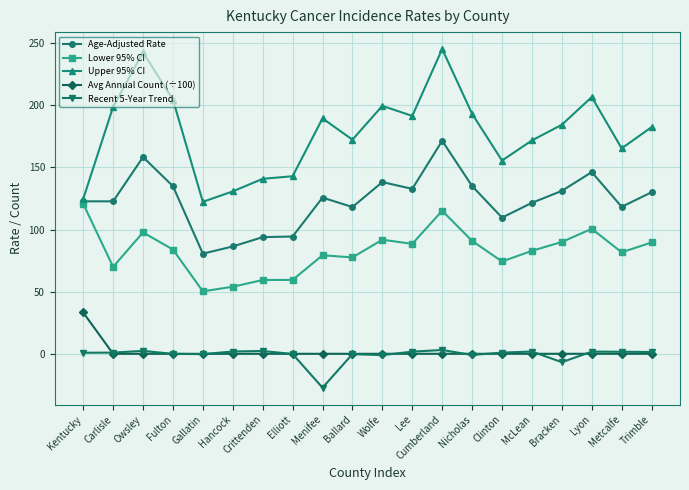

What is the lowest value of the Age-Adjusted Rate series?

80.6